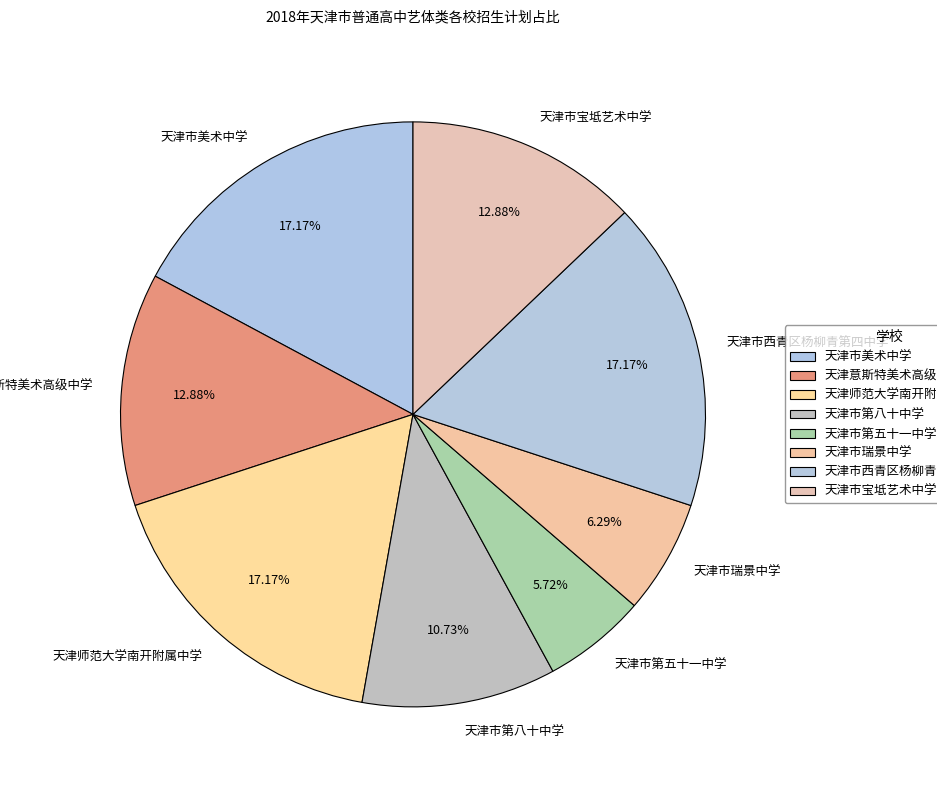

To the nearest percent, what is the difference between the largest and smallest slice percentages?

11%